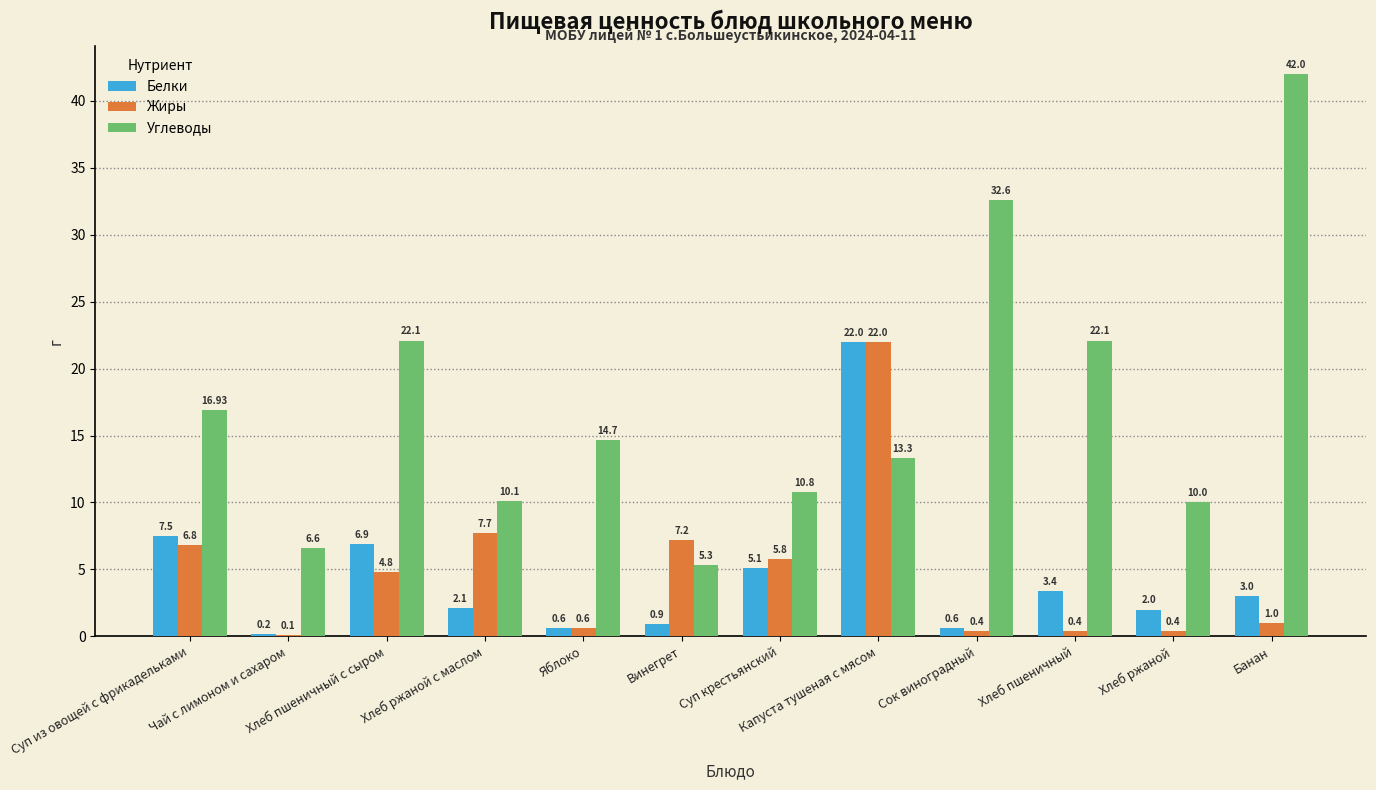

How many values in the Жиры series exceed 4?

6